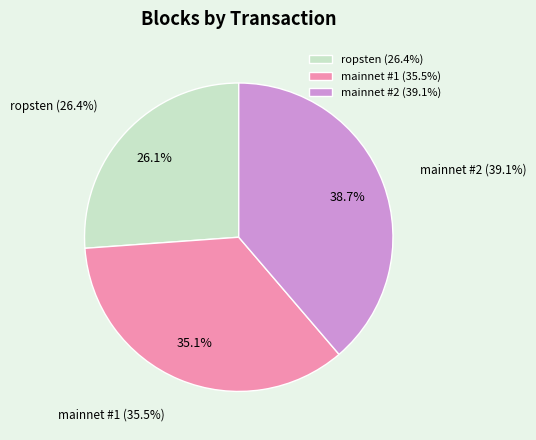

How many segments does this pie chart have?

3